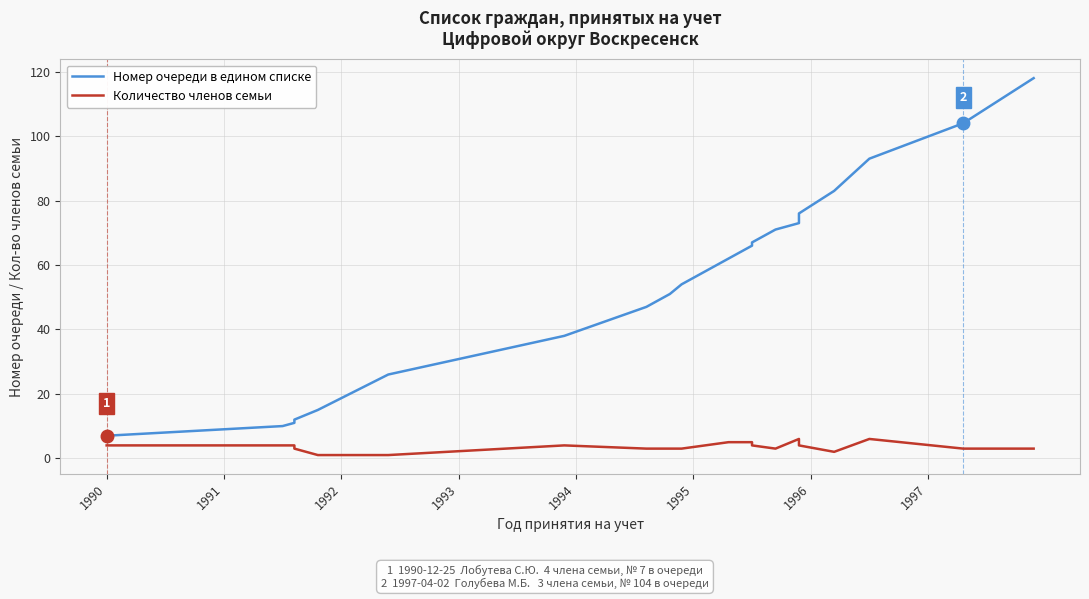

What is the difference between the maximum and second lowest values in the Количество членов семьи series?

5